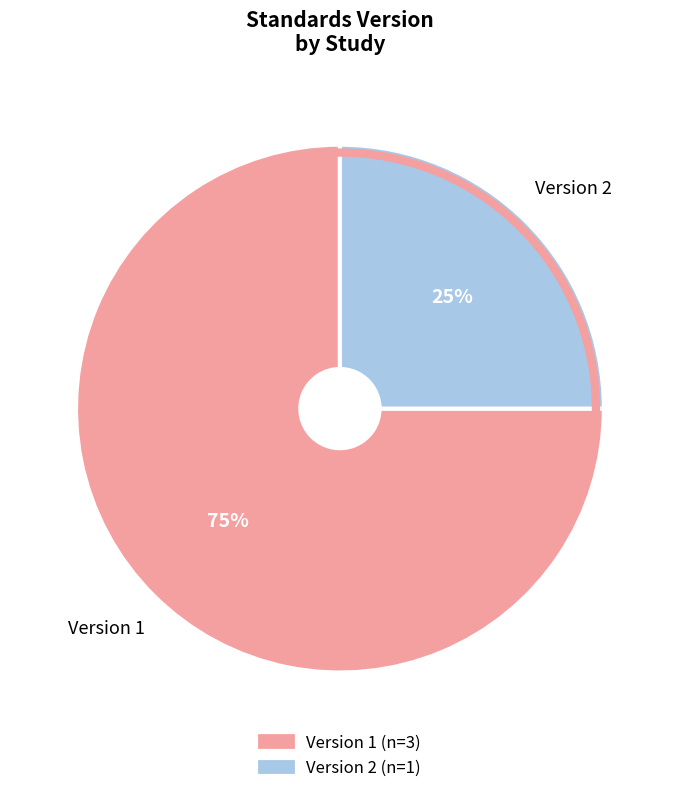

Which category has the smallest portion of the pie?

Version 2